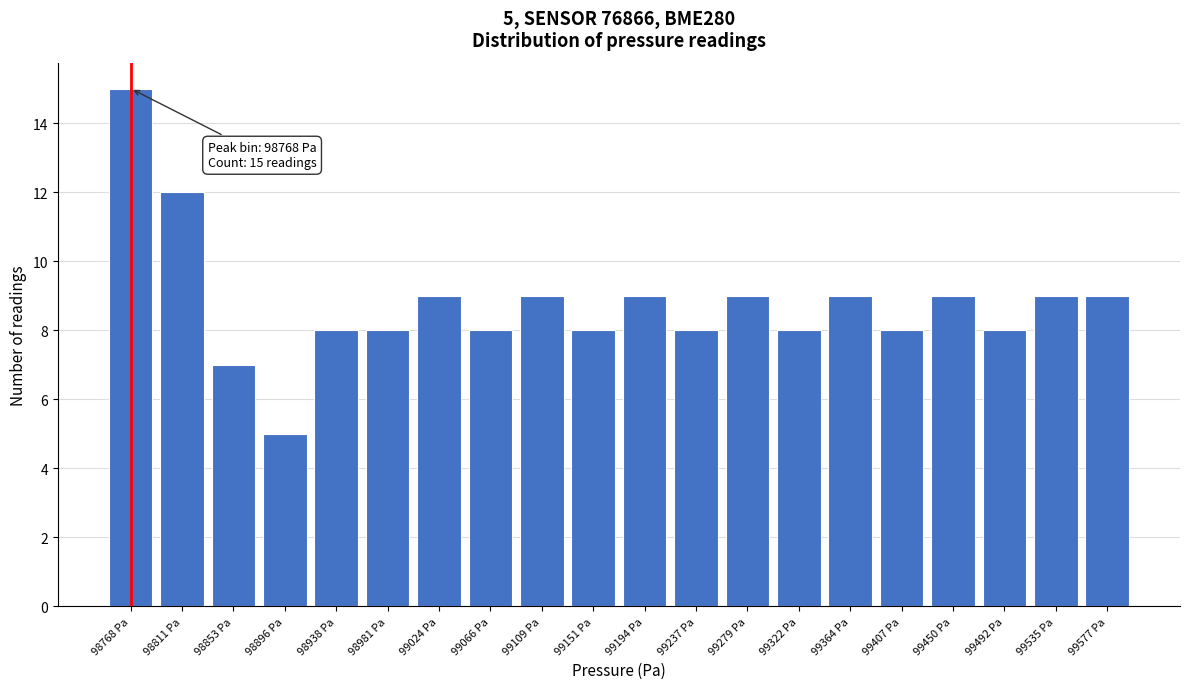

Reading right to left, what are all the values shown in this chart?

9	9	8	9	8	9	8	9	8	9	8	9	8	9	8	8	5	7	12	15